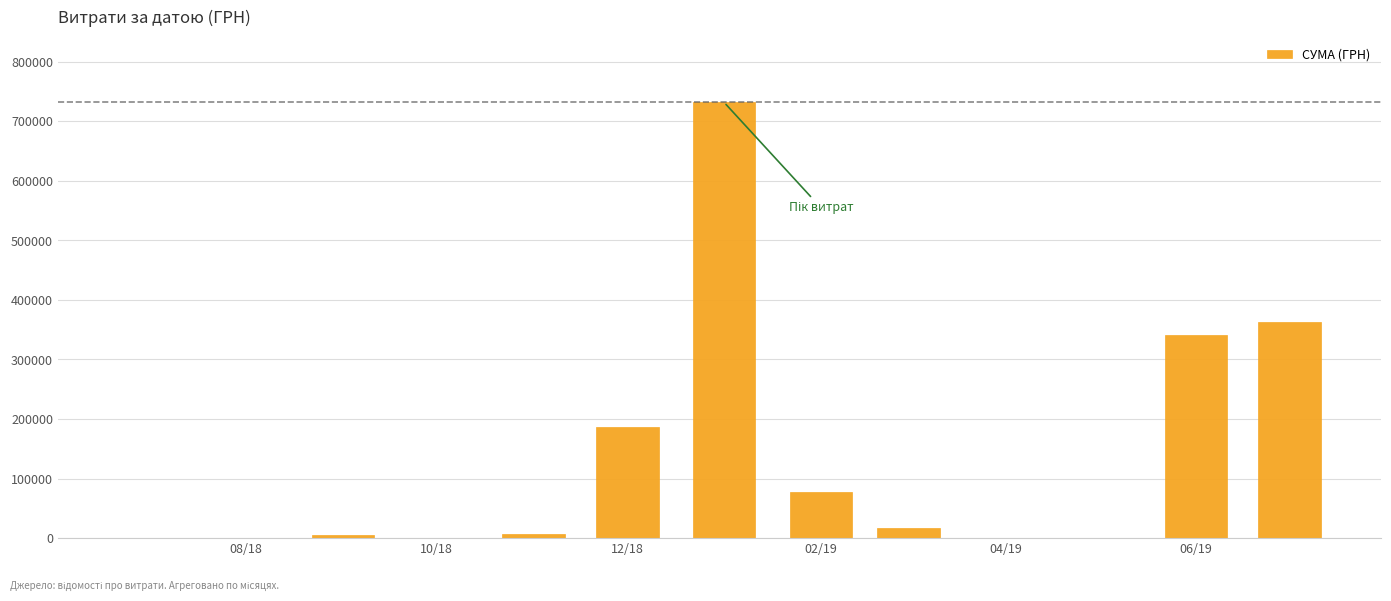

What is the maximum value shown in the chart?

731980.0